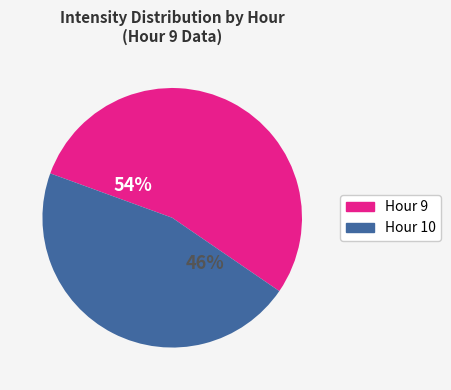

What is the ratio of the value at Hour 10 to the value at Hour 9?

0.9